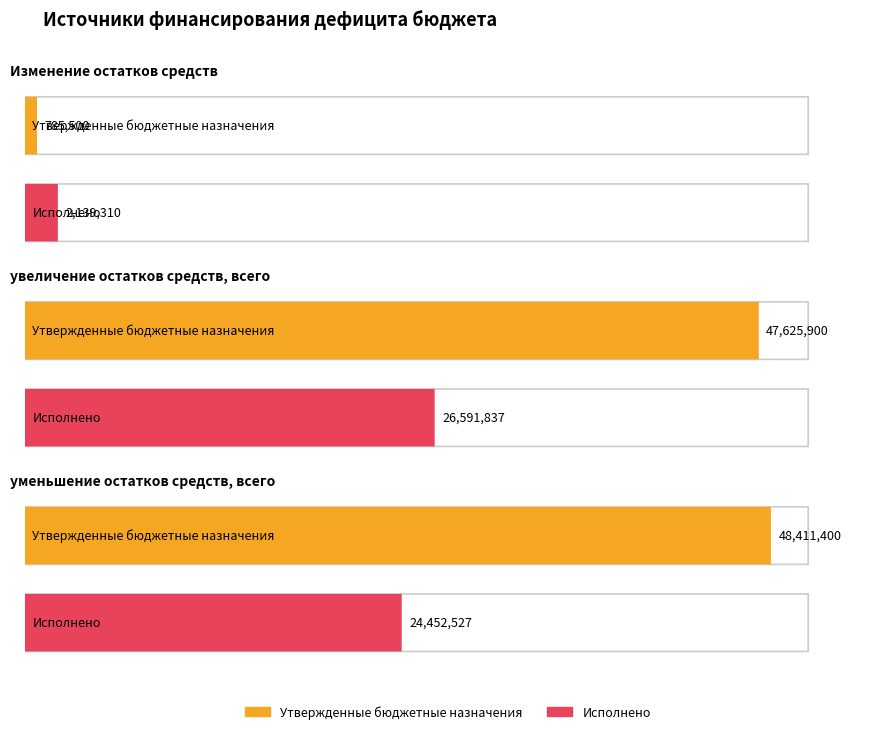

What is the approximate value of Утвержденные бюджетные назначения at Изменение остатков средств?

785500.0